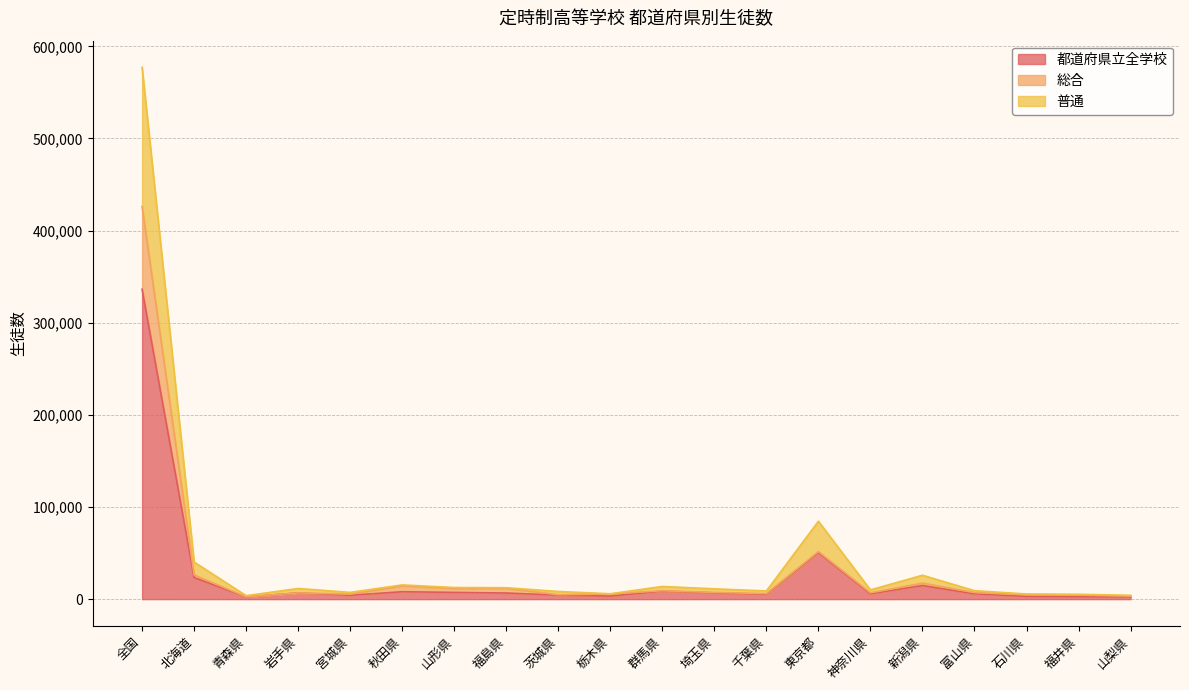

What is the sum of all 都道府県立全学校 values?

508443